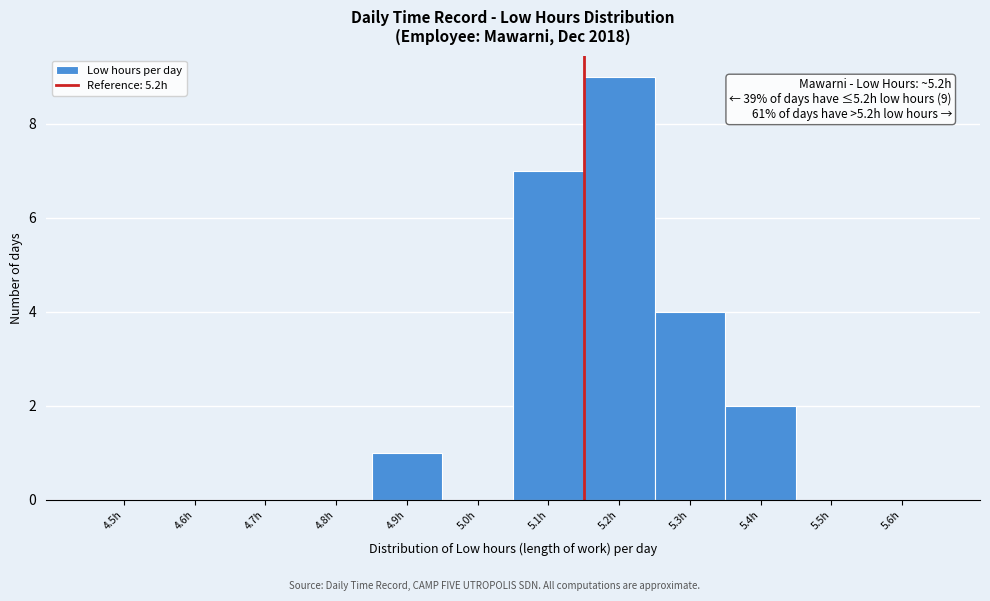

Reading left to right, what are all the values shown in this chart?

4.5h=0	4.6h=0	4.7h=0	4.8h=0	4.9h=1	5.0h=0	5.1h=7	5.2h=9	5.3h=4	5.4h=2	5.5h=0	5.6h=0